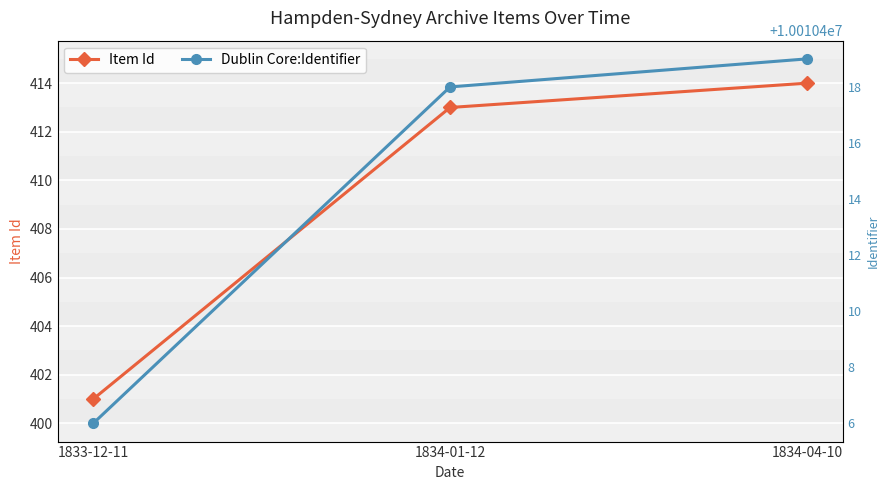

What is the greatest value displayed?

10010419